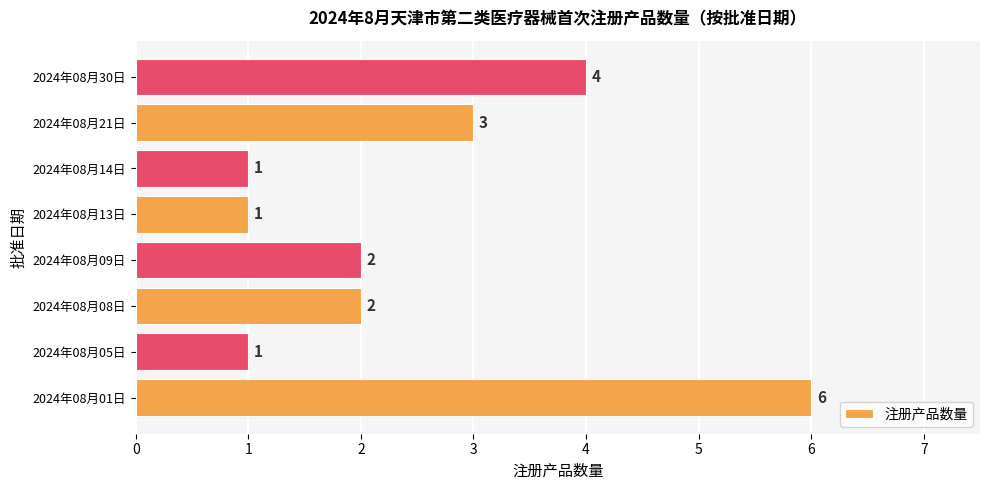

How many values are below 2?

3